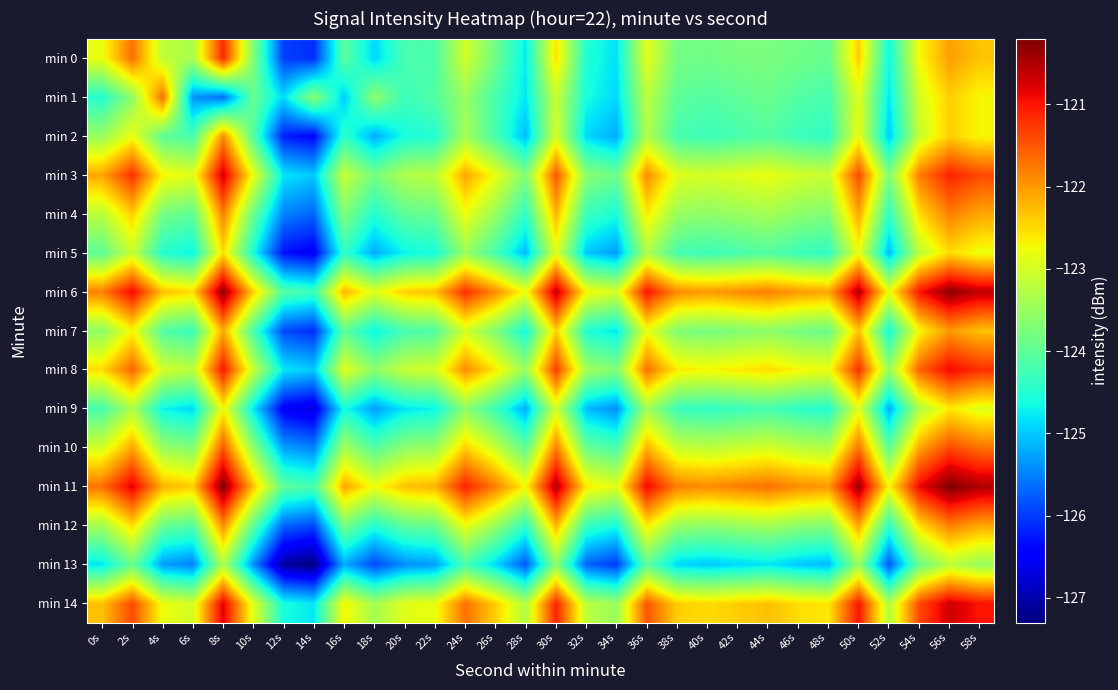

What is the total value across all series at 40s?

-1852.2